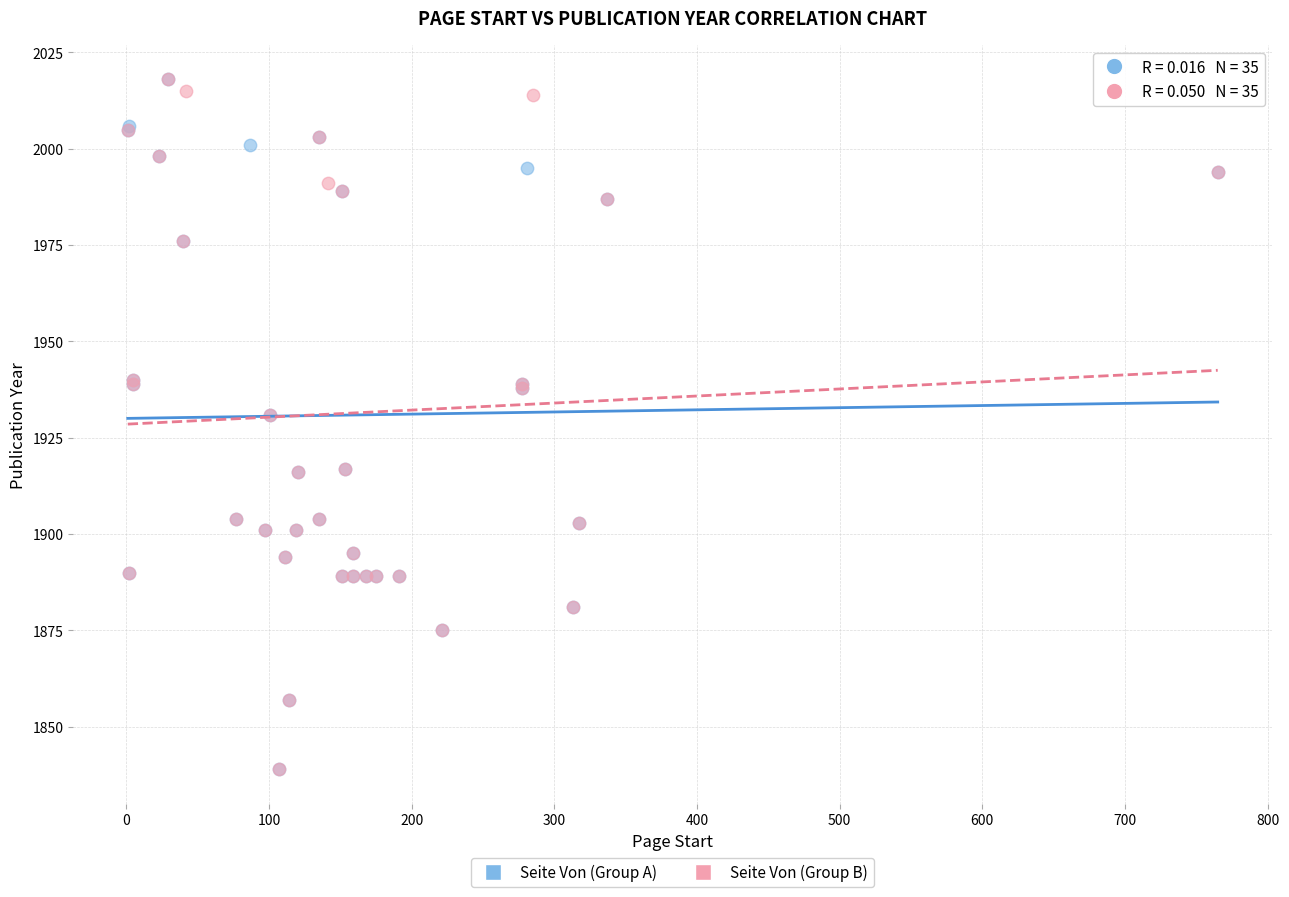

What are all the series names shown in the legend?

Seite Von (Group A), Seite Von (Group B)